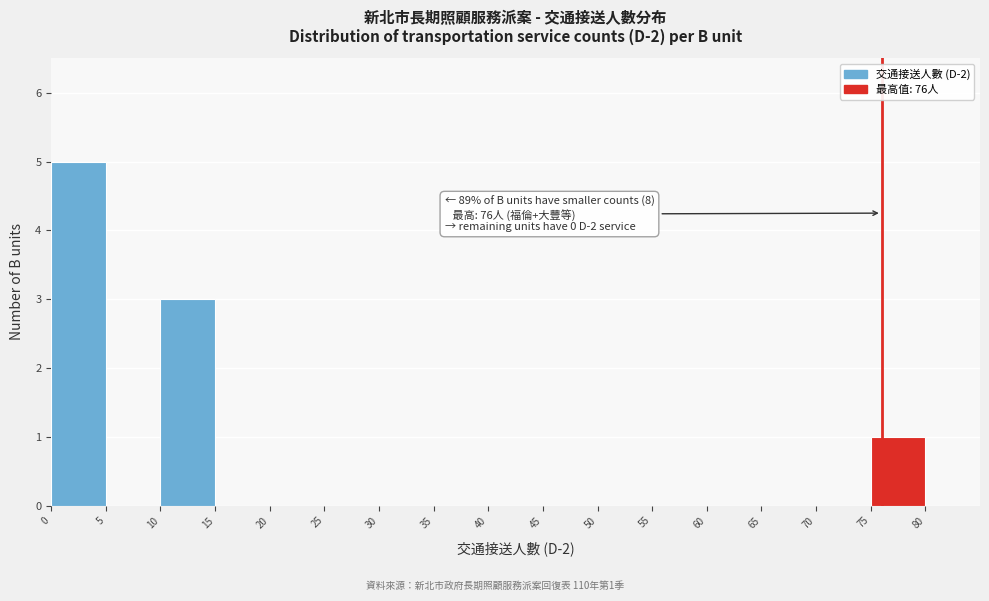

Which range on the x-axis has the tallest bar?

0 to 5